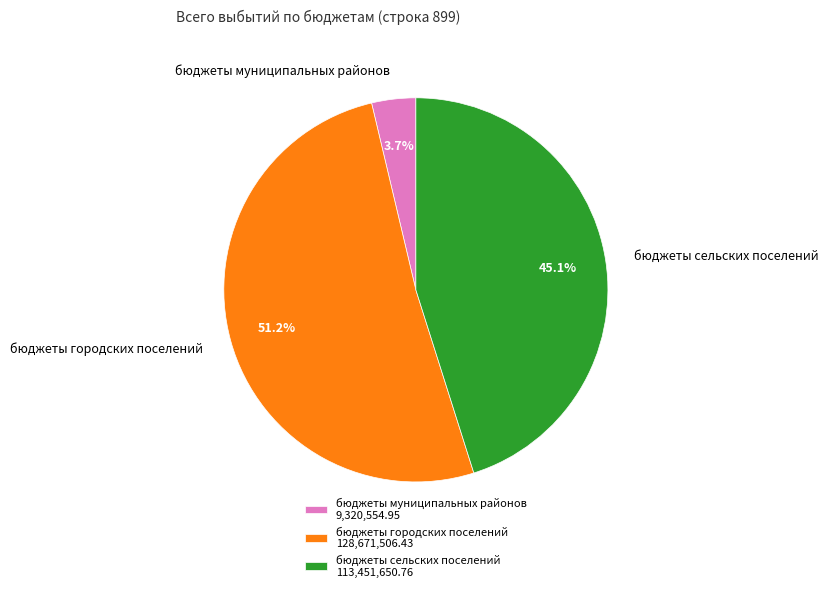

Which category has the biggest portion of the pie?

бюджеты городских поселений